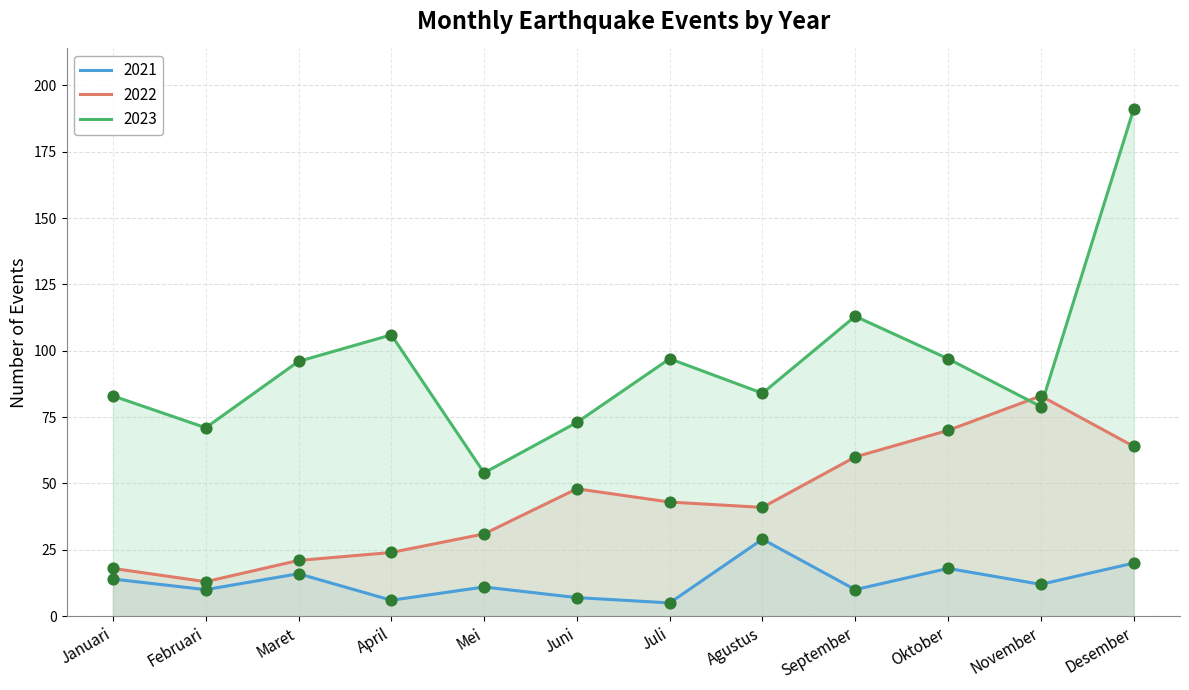

Is the value of 2022 at Februari greater than the value of 2021 at Juli?

Yes